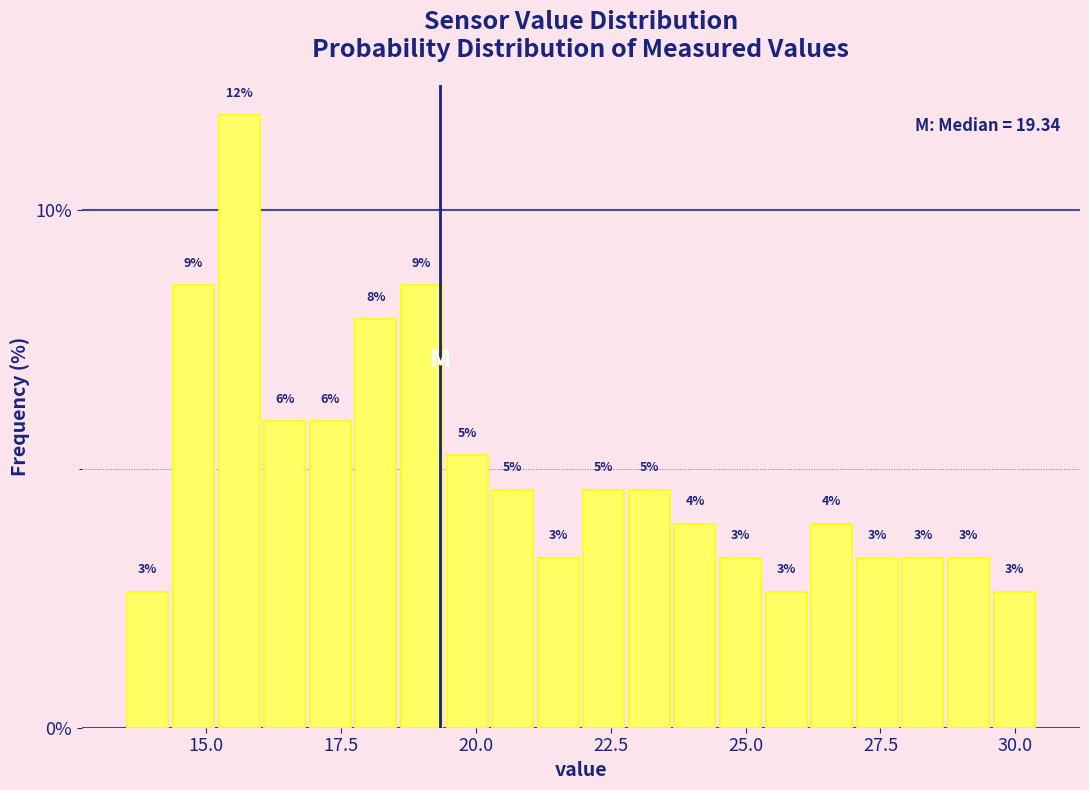

Read against the x-axis, roughly where is the centre of the tallest bar?

15.5